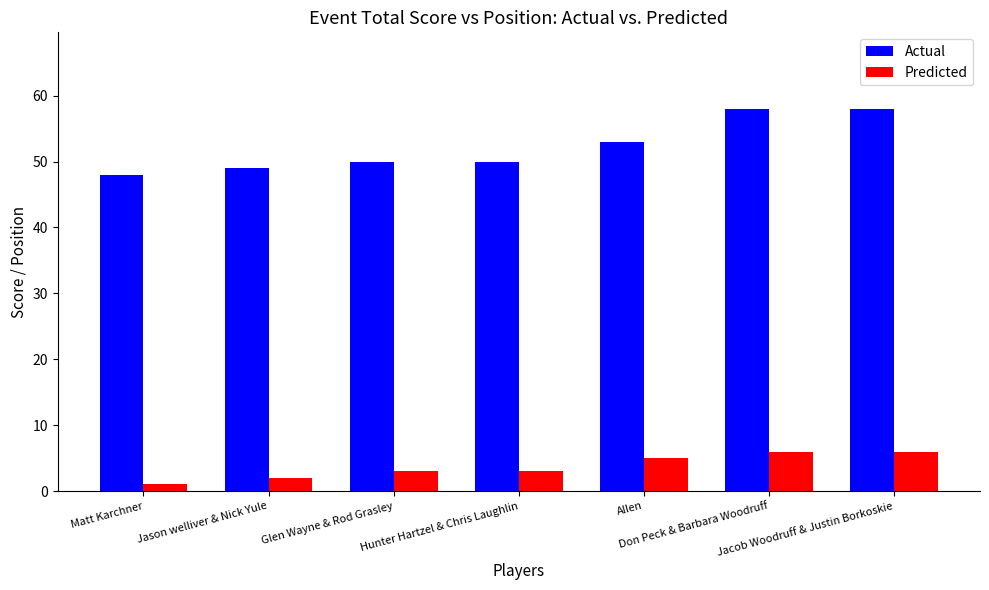

What is the difference between the highest and lowest values at Jason welliver & Nick Yule?

47